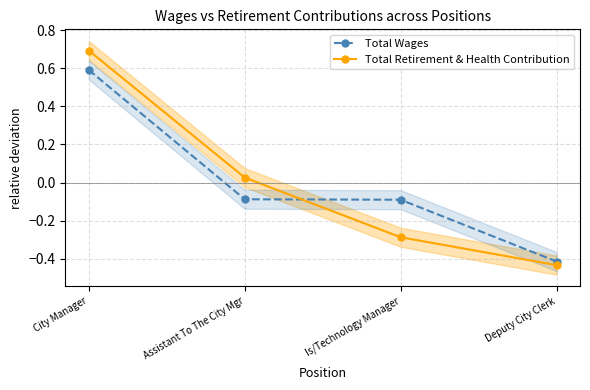

Which series has the largest total across all categories?

Total Wages